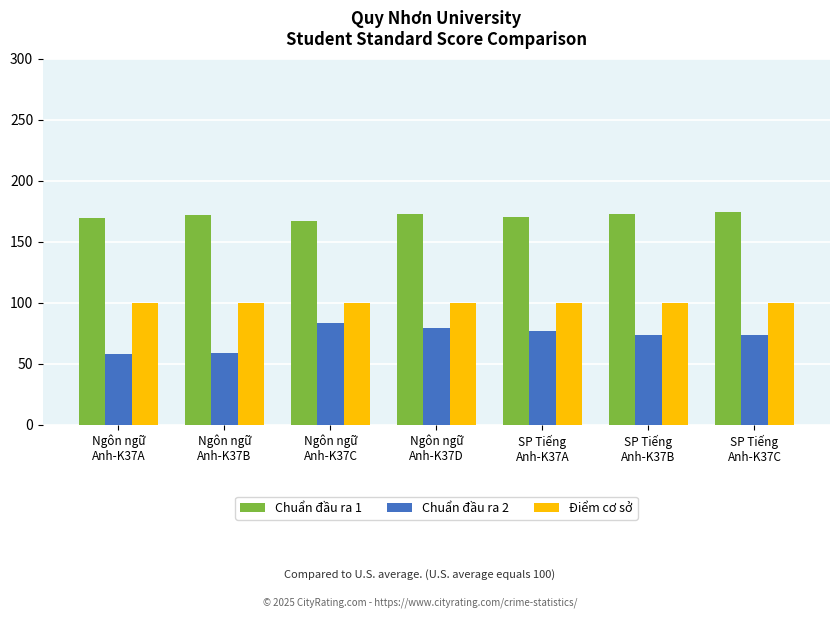

What is the sum of all Điểm cơ sở values?

700.0